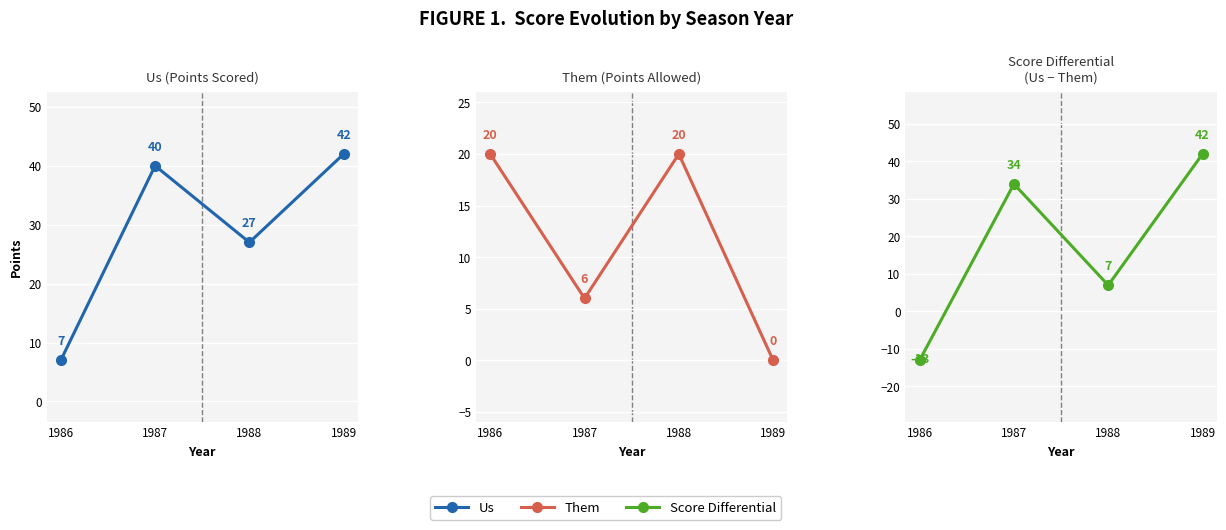

What is the value of the Differential point at the 4th from the left?

42